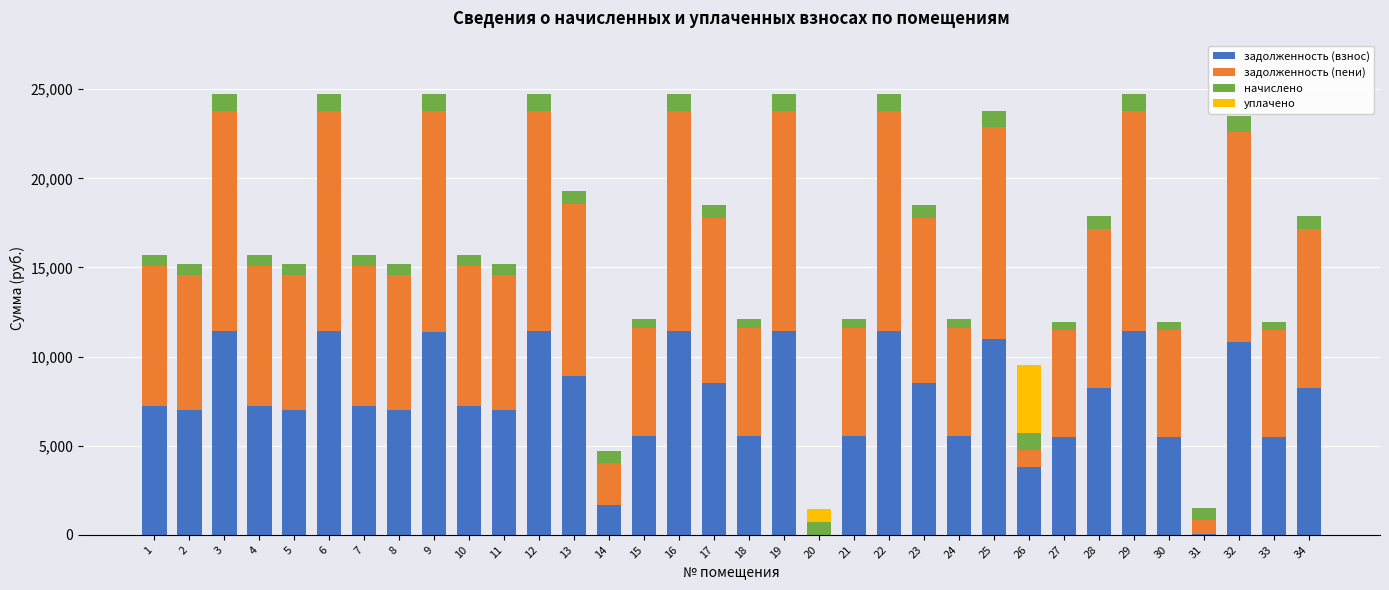

What is the total value across all series at 2?

15177.8